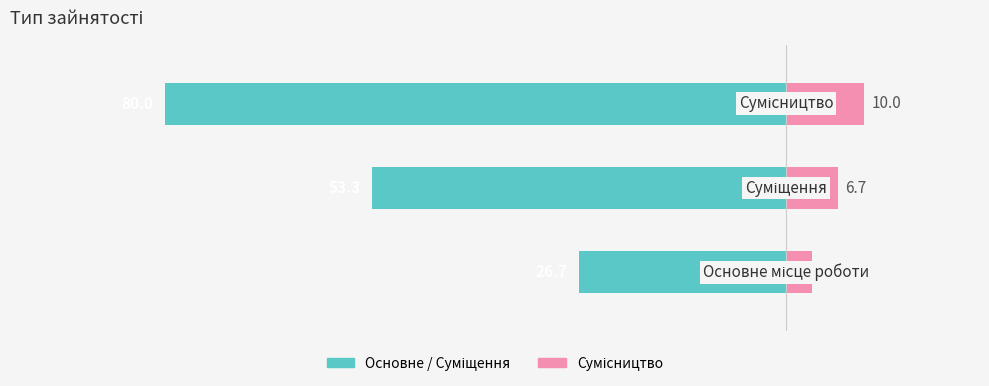

What is the average value of the Ідентифікатор (праворуч) series?

6.7